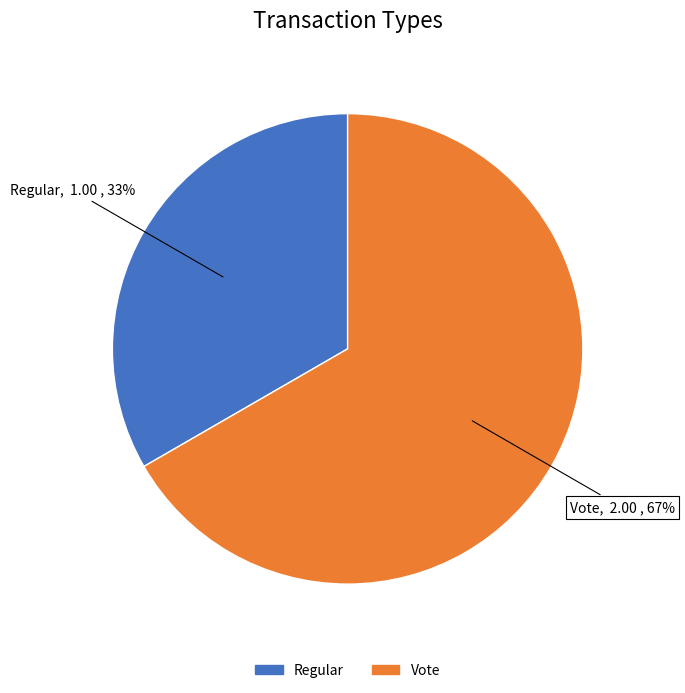

What is the majority slice?

Vote